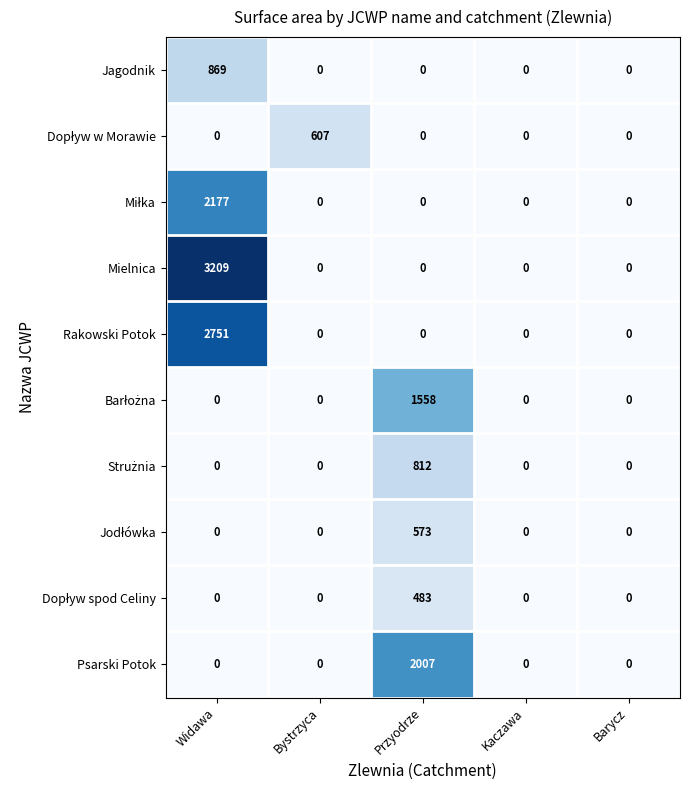

Count the number of data series in this chart.

10